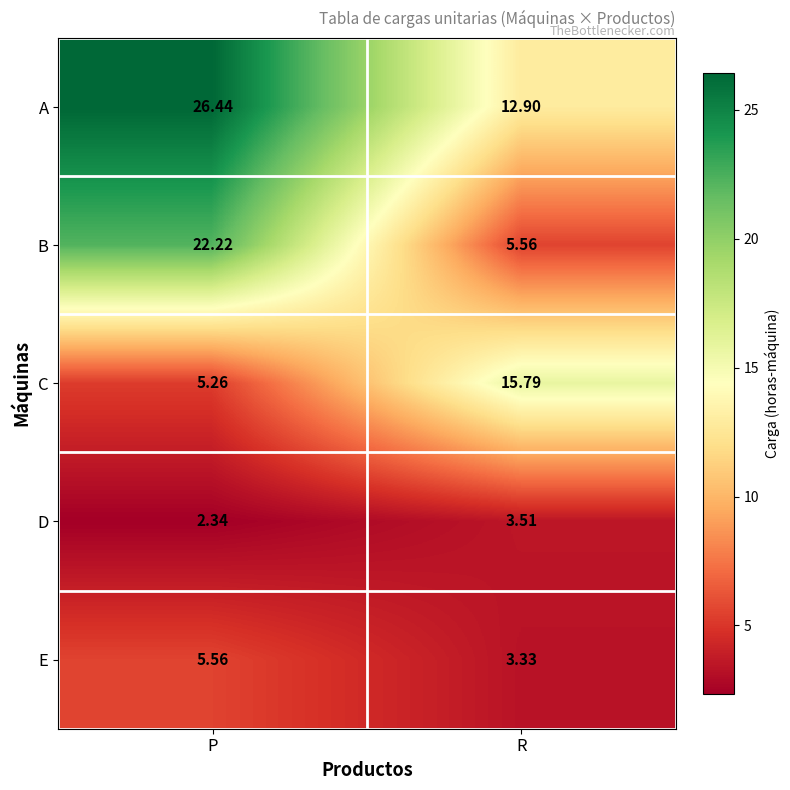

At which label is D closest to 2?

P